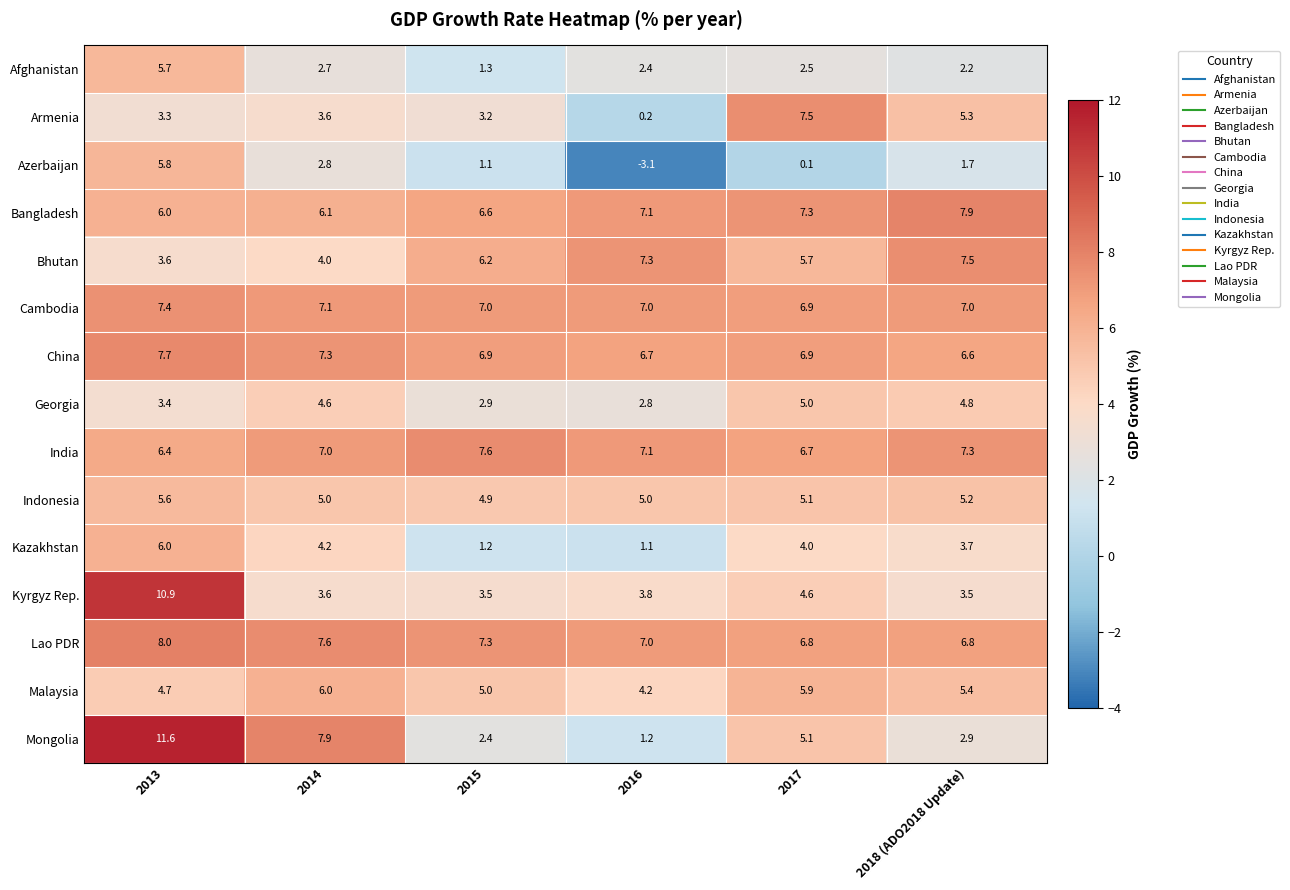

At 2018 (ADO2018 Update), list the series in order from smallest to largest.

Azerbaijan, Afghanistan, Mongolia, Kyrgyz Rep., Kazakhstan, Georgia, Indonesia, Armenia, Malaysia, China, Lao PDR, Cambodia, India, Bhutan, Bangladesh